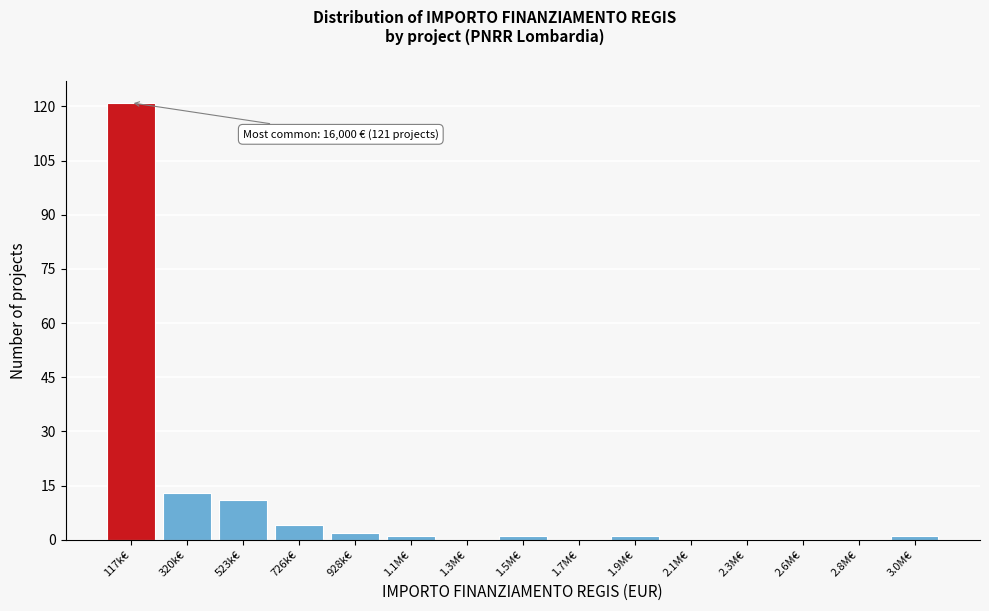

Reading right to left, what are all the values shown in this chart?

3.0M€=1	2.8M€=0	2.6M€=0	2.3M€=0	2.1M€=0	1.9M€=1	1.7M€=0	1.5M€=1	1.3M€=0	1.1M€=1	928k€=2	726k€=4	523k€=11	320k€=13	117k€=121